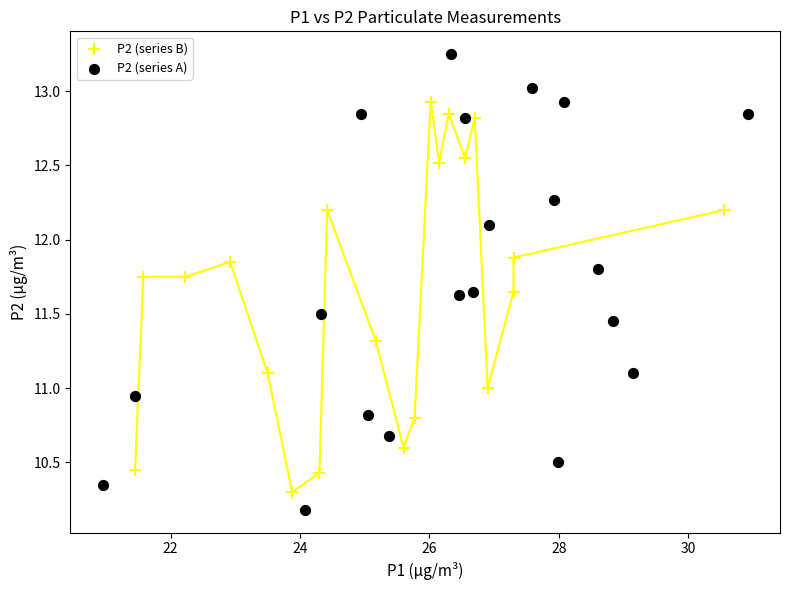

Which series has the largest Y range (max minus min)?

P2 (series A)